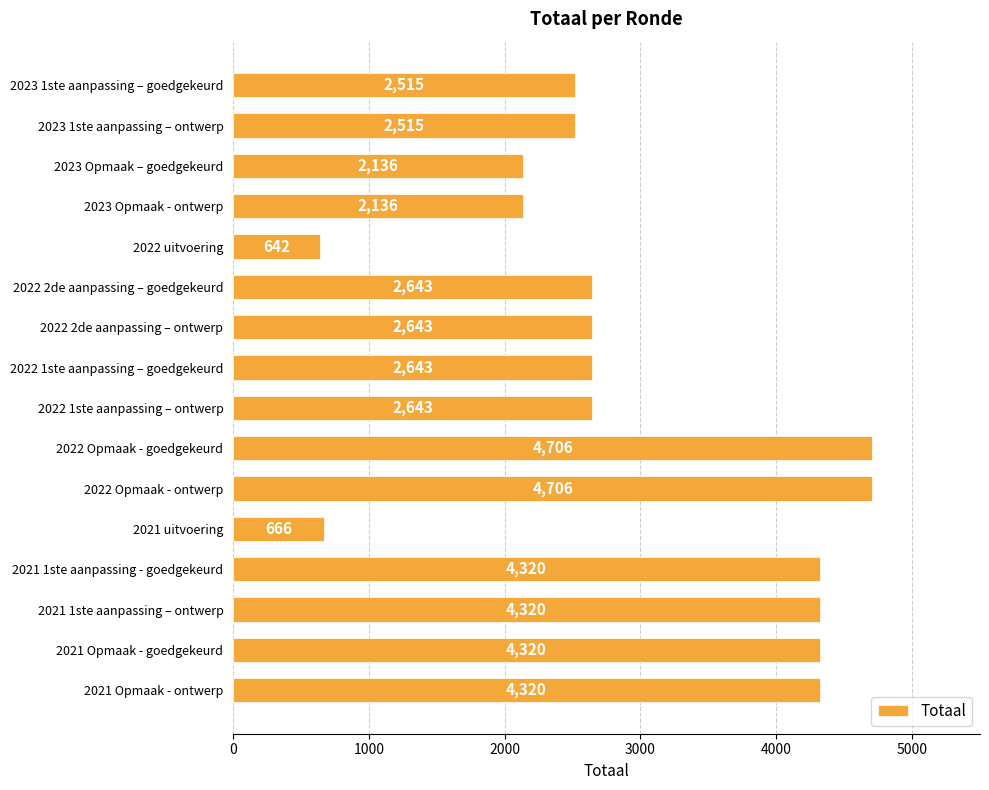

What is the sum of all values?

47874